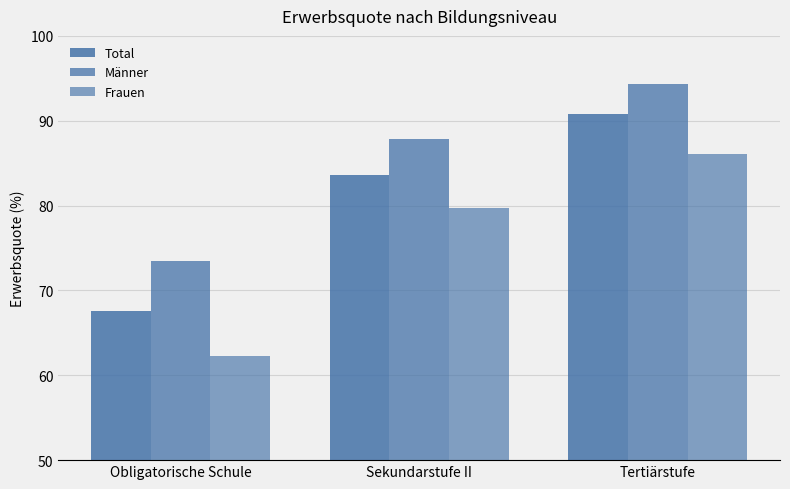

How many values in the Männer series are below 87?

1